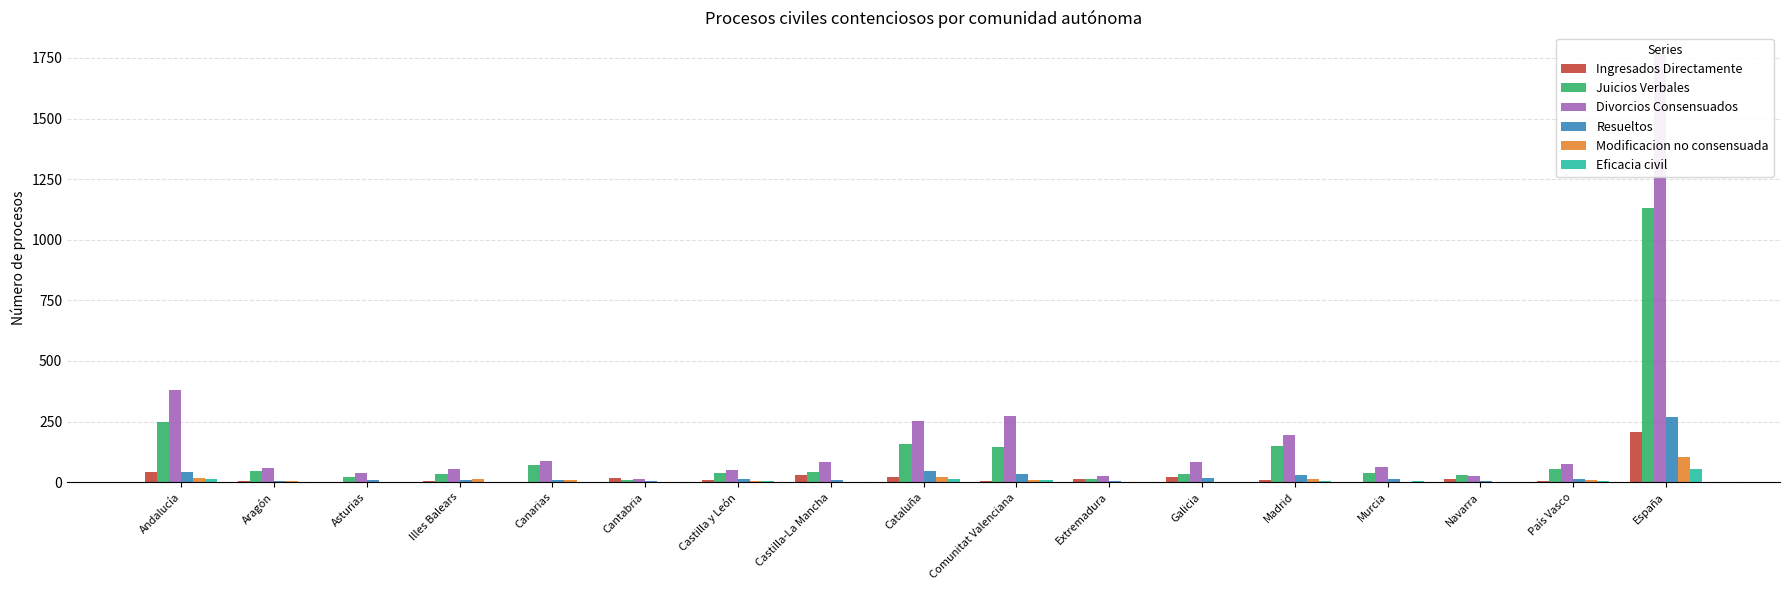

What is the difference between the Divorcios Consensuados values at Navarra and País Vasco?

48